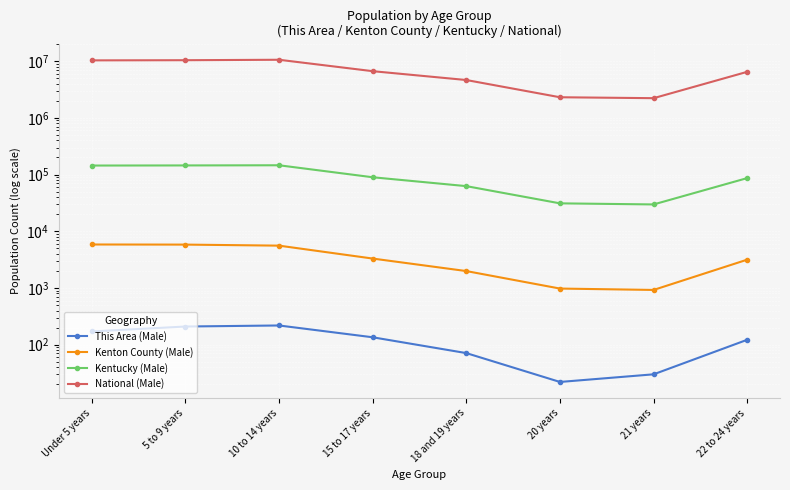

Which category has the lowest value in the This Area (Male) series?

20 years